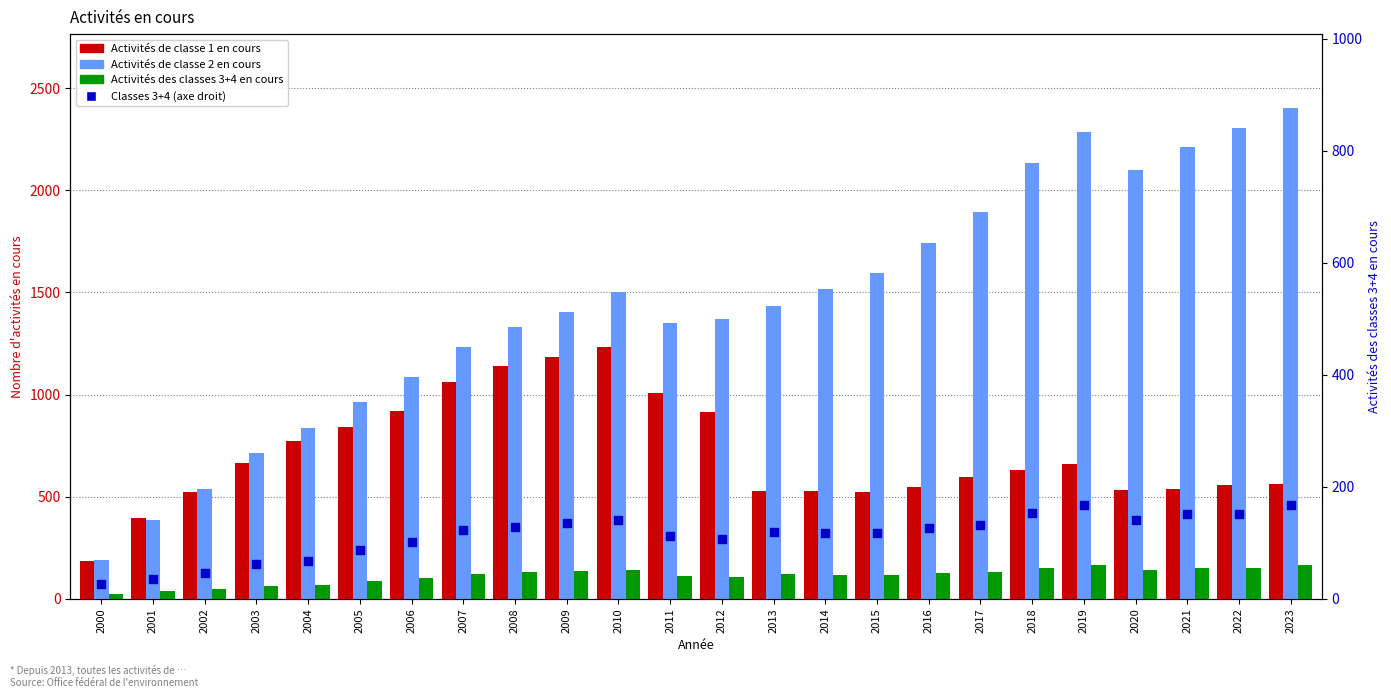

At which category is the sum across all series the highest?

2023